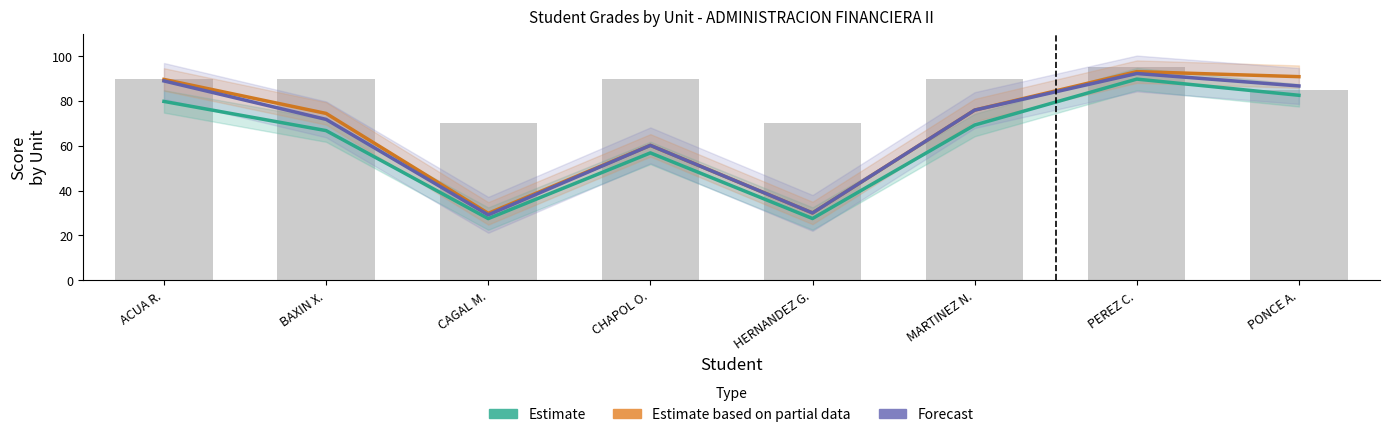

What is the label of the 3rd bar from the left?

CAGAL M.